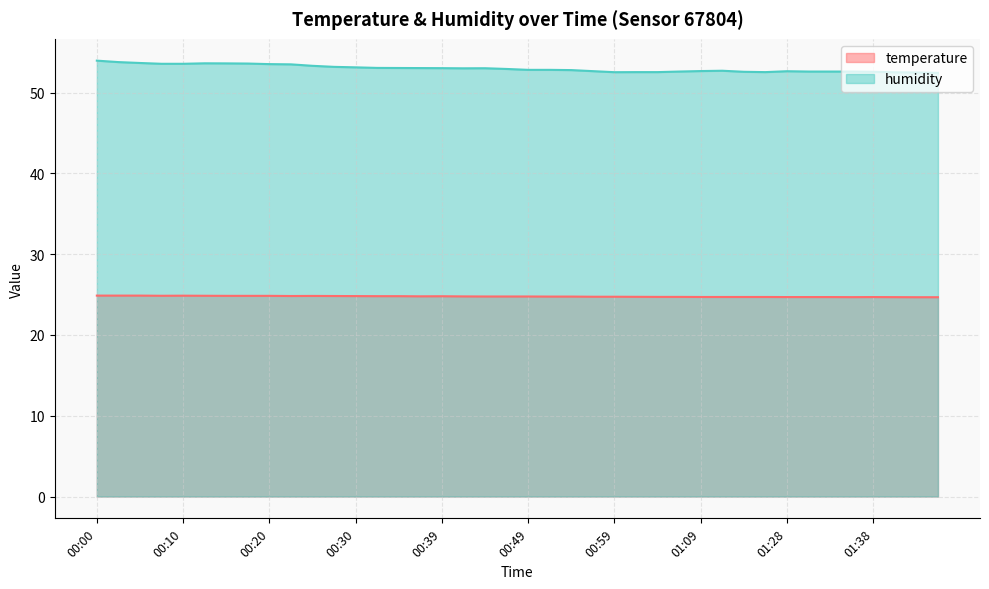

The temperature series shows 6.1 at 00:03. True or false?

False